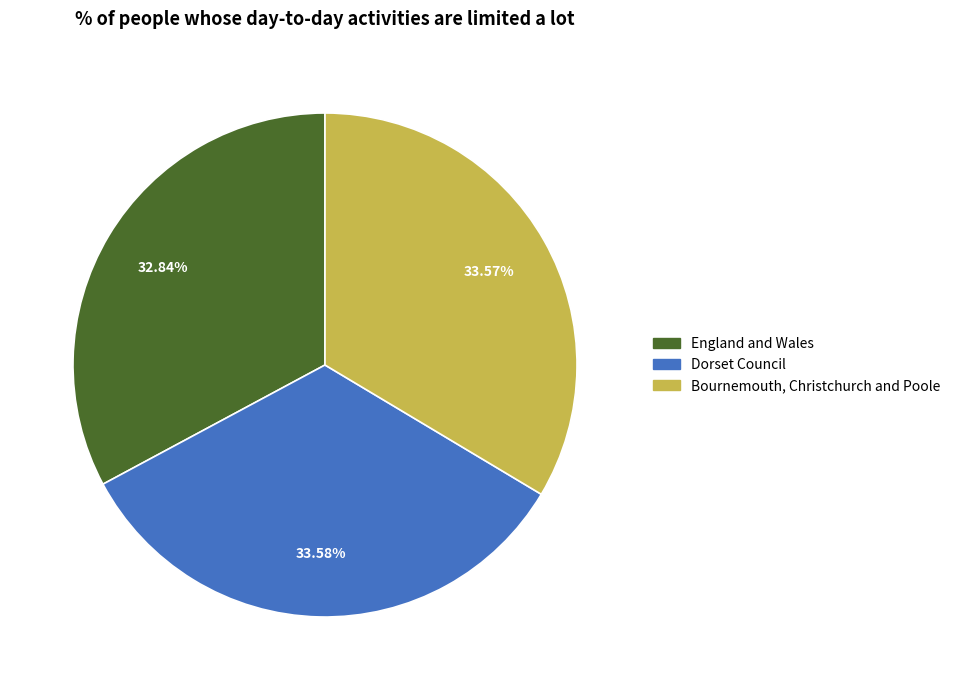

Which category has the smallest portion of the pie?

England and Wales